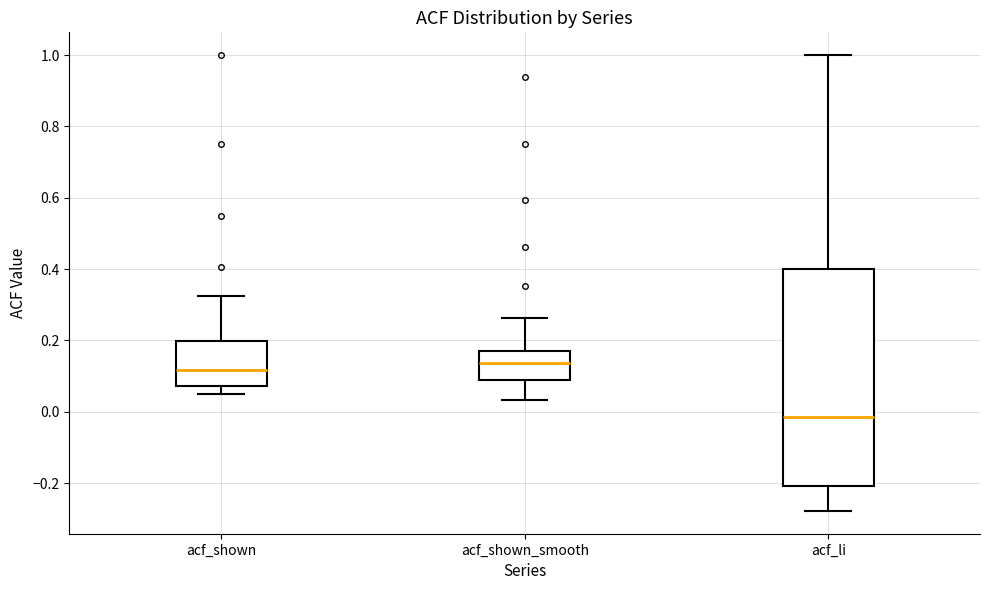

Comparing the boxes themselves (not the whiskers), which one is the tallest?

acf_li